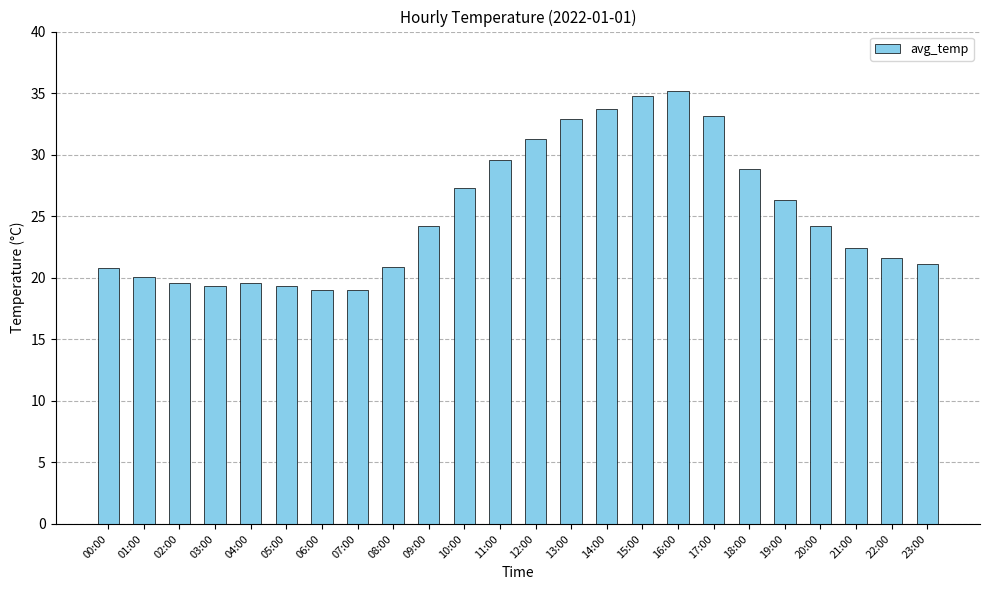

How many bars are there in total?

24